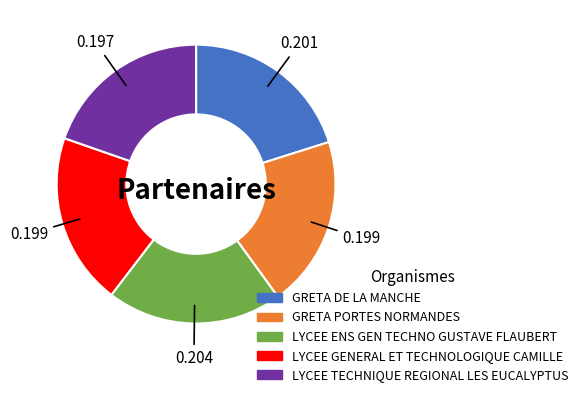

Combined, do GRETA DE LA MANCHE and LYCEE TECHNIQUE REGIONAL LES EUCALYPTUS account for over 50%?

No